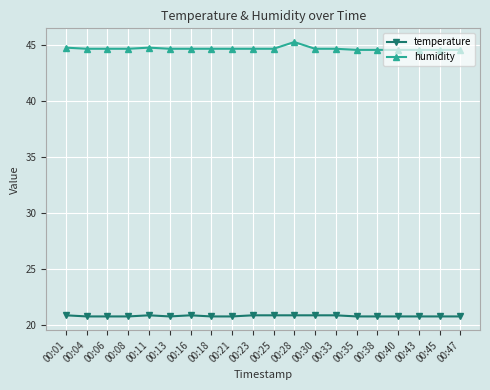

What is the sum of all temperature values?

416.8